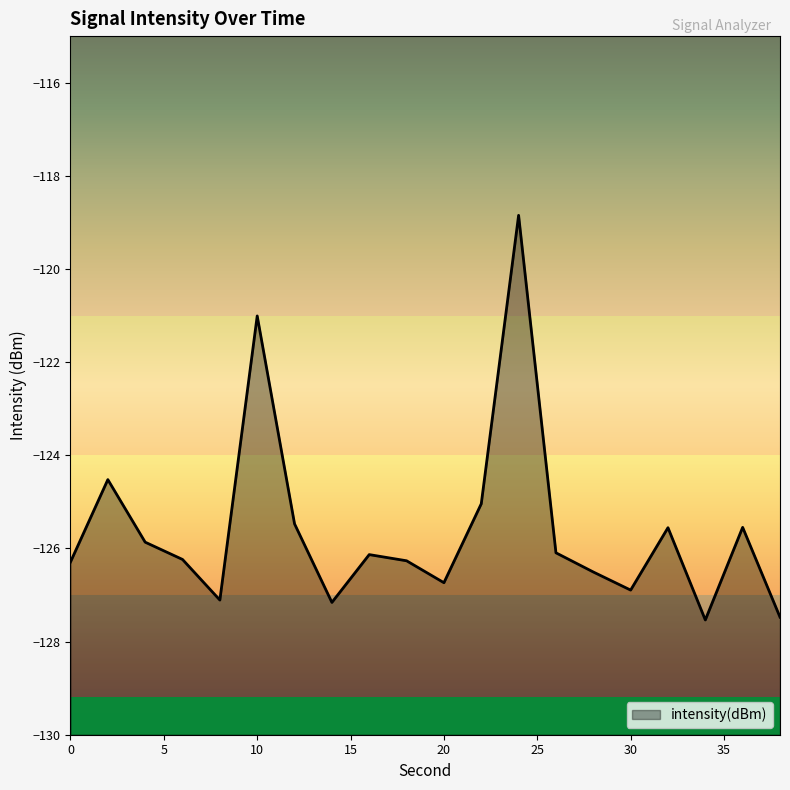

True or false: the data shows -127.5 at 34.

True